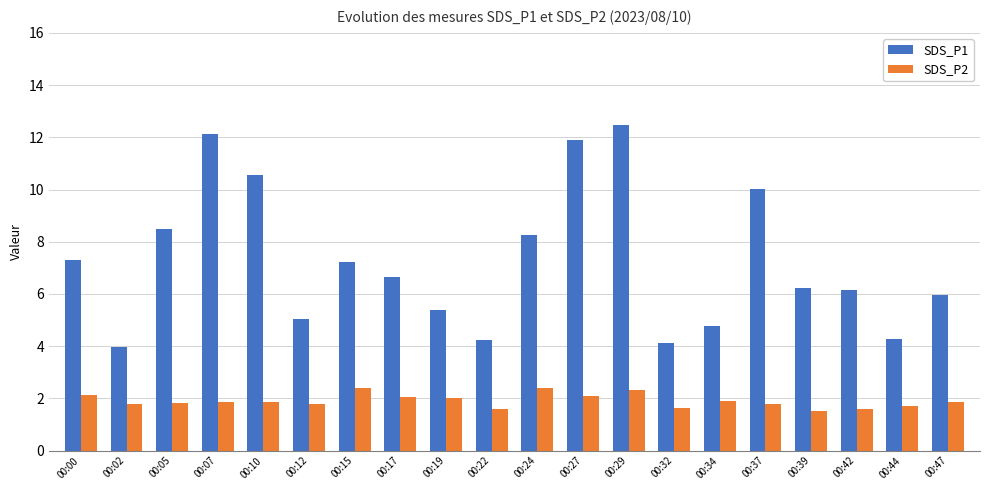

What is the total value across all series at 00:10?

12.4